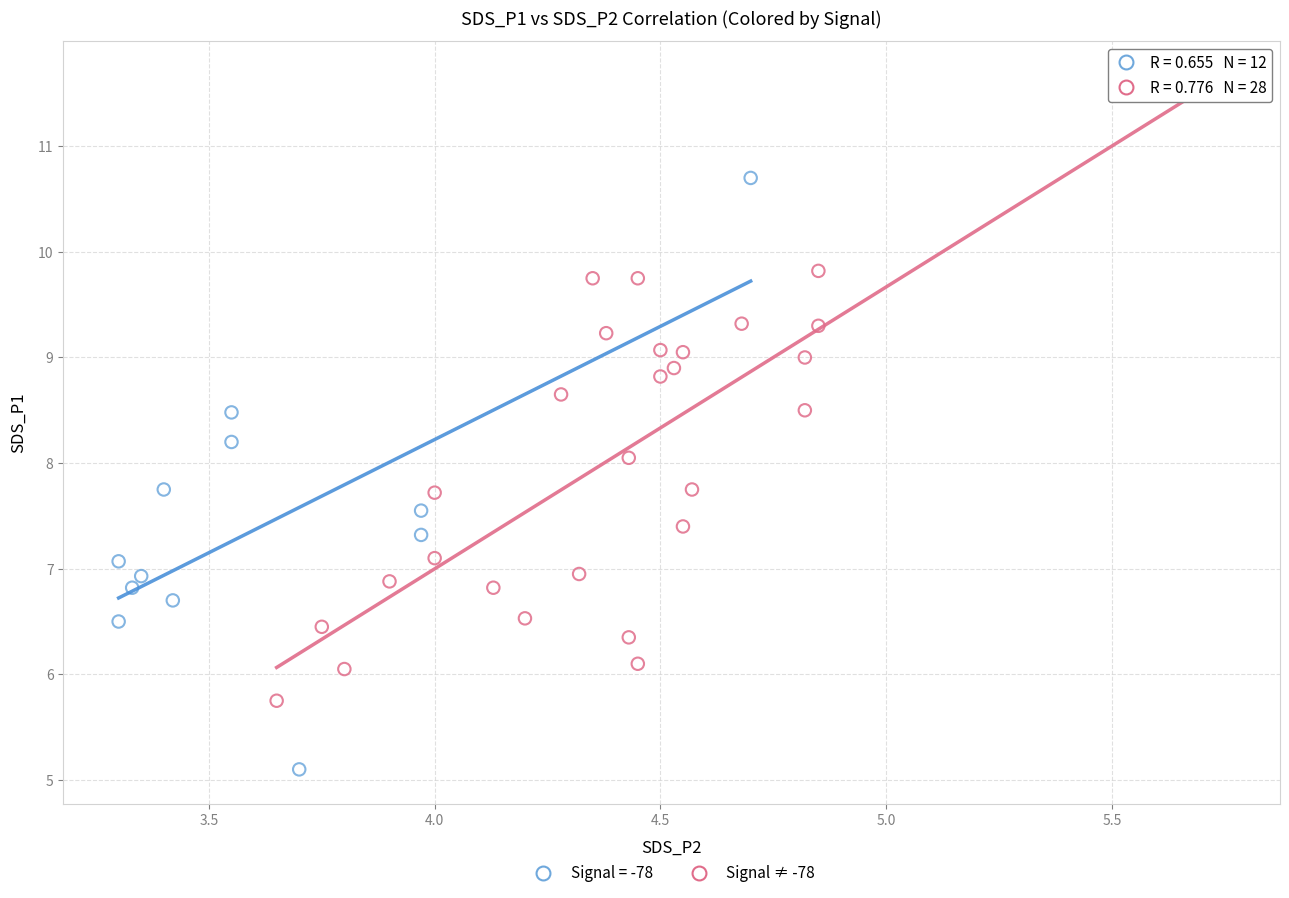

Which series contains the lowest Y value?

Signal = -78